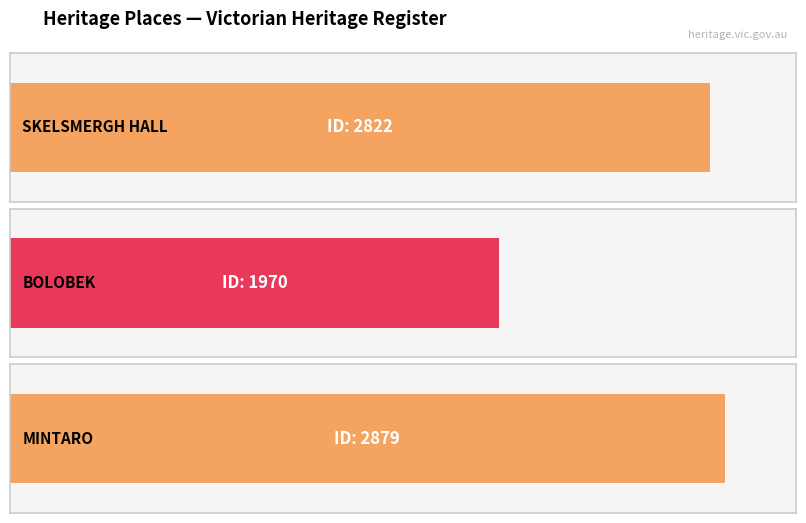

Approximately how many times larger is the value at BOLOBEK compared to MINTARO?

0.7